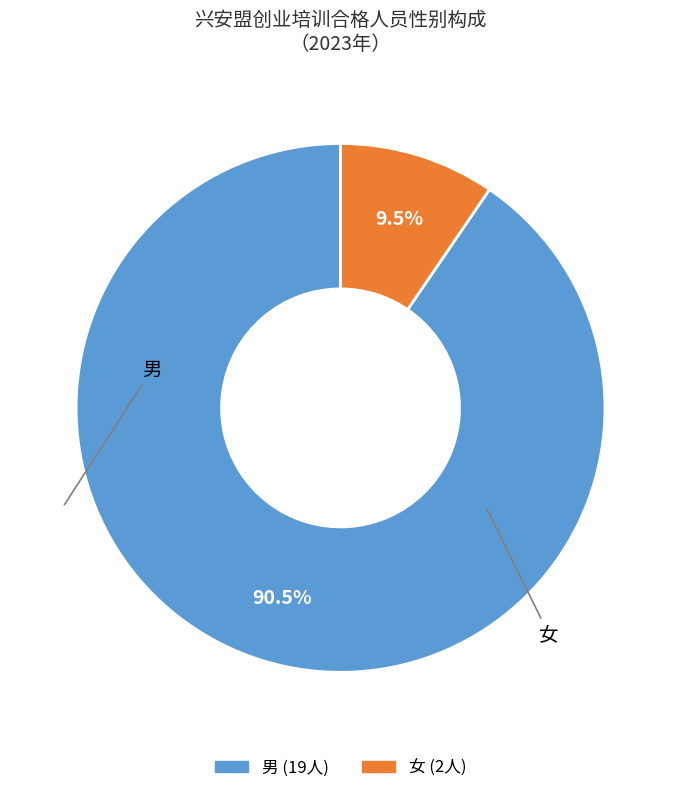

Is the sum of 女 and 男 greater than half?

Yes